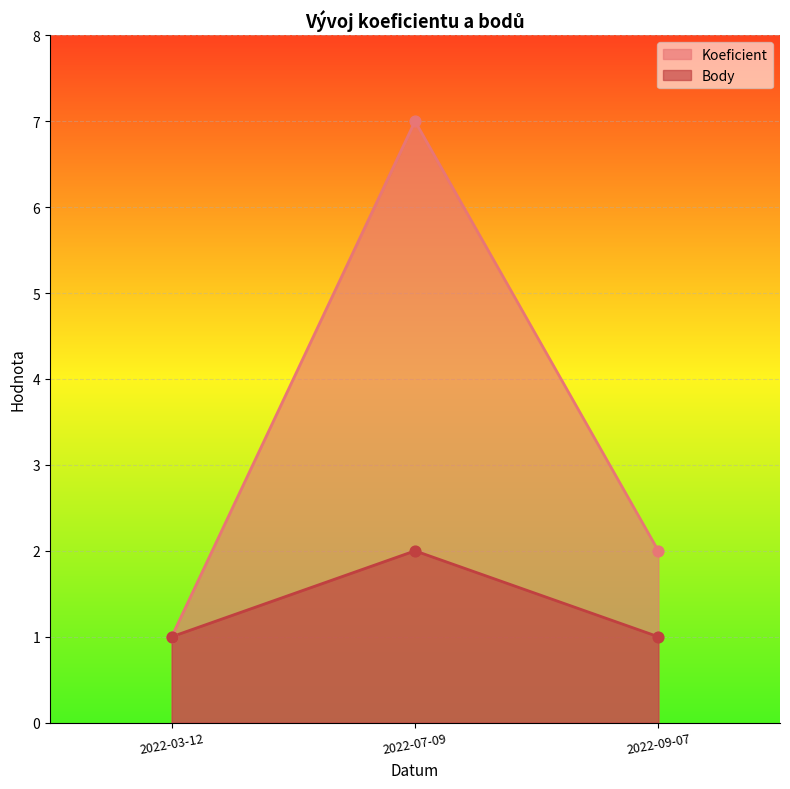

Which series reaches the maximum Y coordinate?

Koeficient